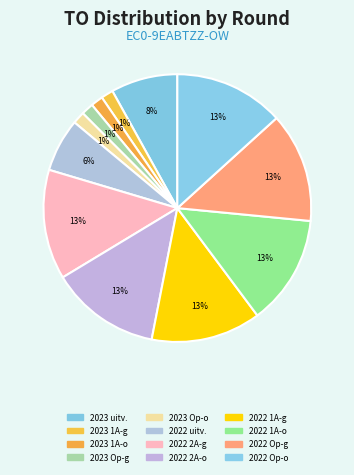

How many segments does this pie chart have?

12